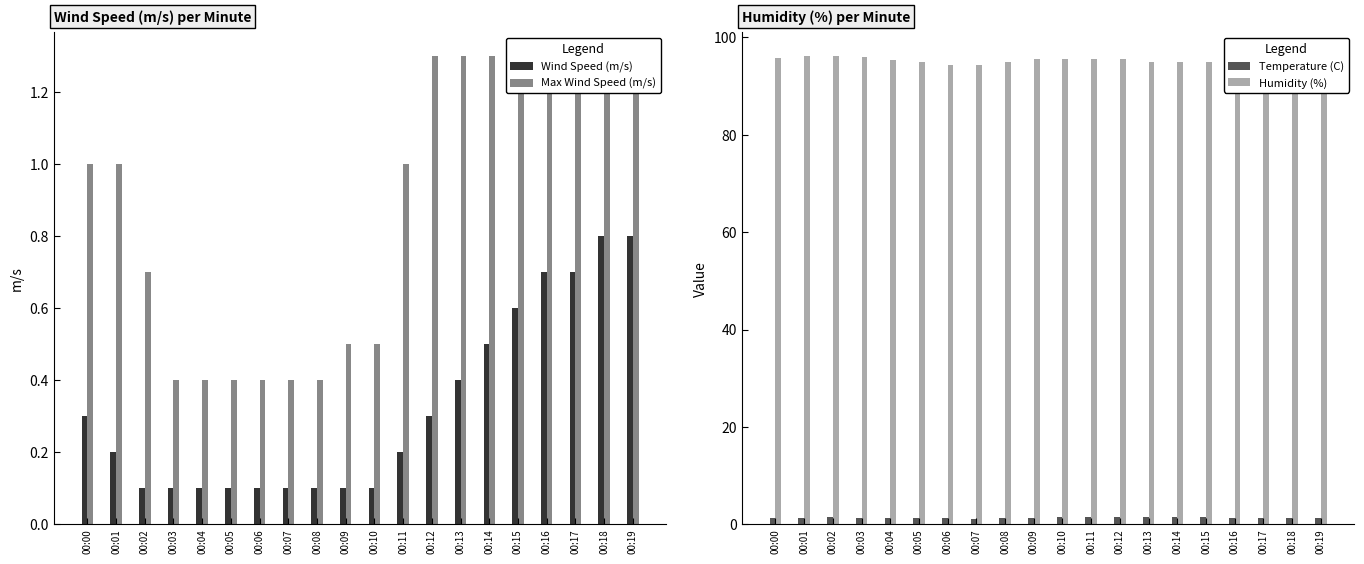

At how many categories does at least one series exceed 1?

20